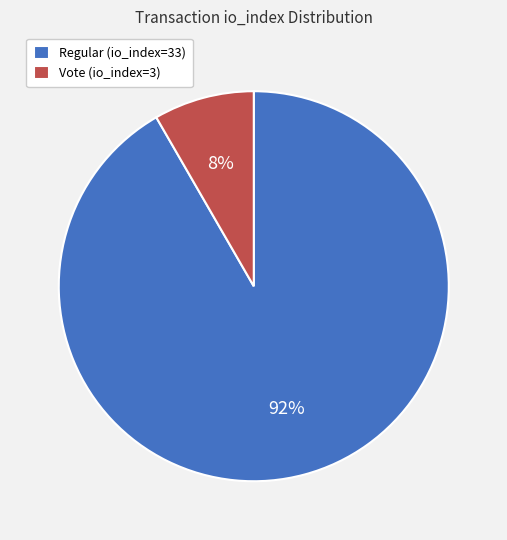

Count the number of slices in the pie.

2